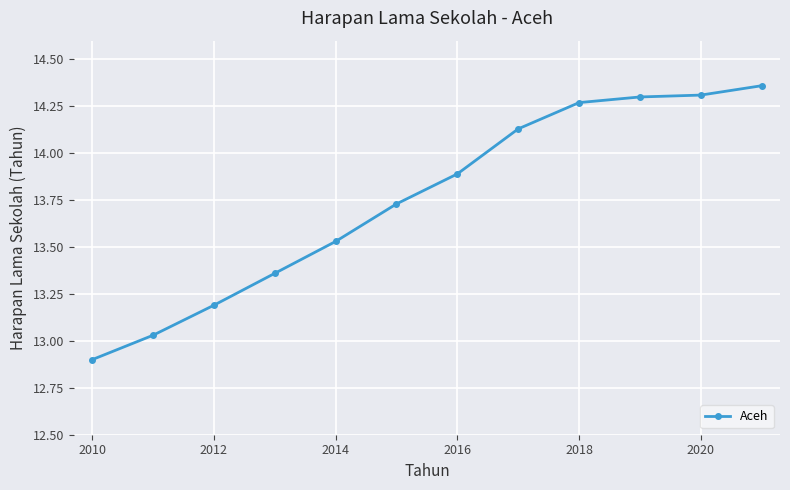

What is the average value?

13.8